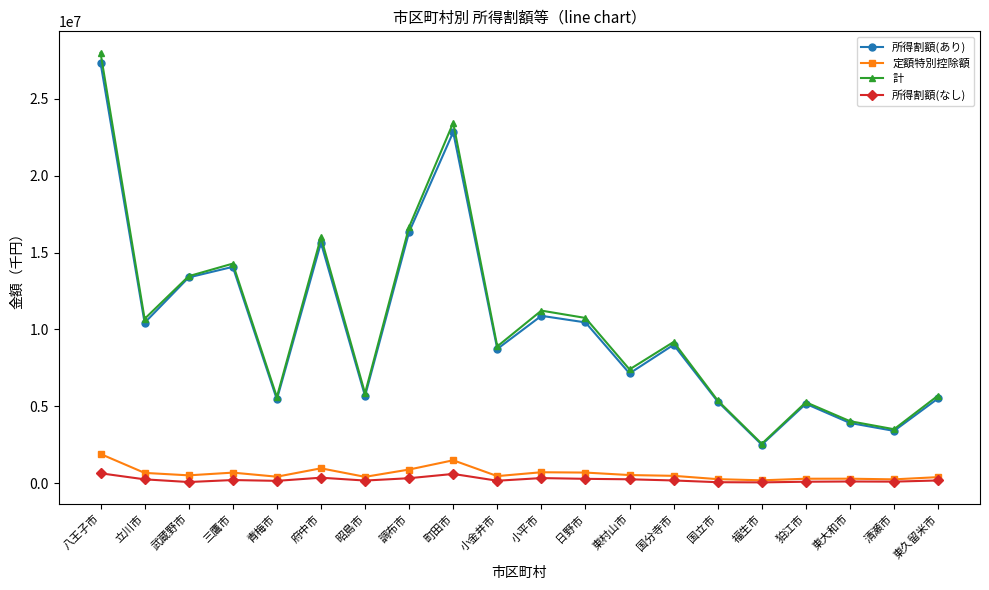

What is the label of the 7th point from the right?

国分寺市